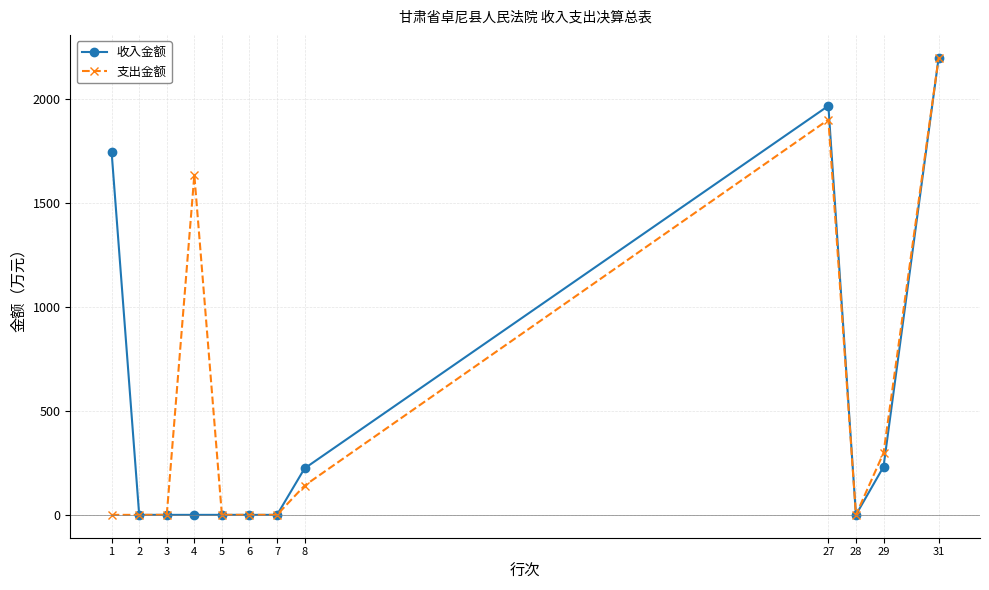

What is the total value across all series at 27?

3866.2